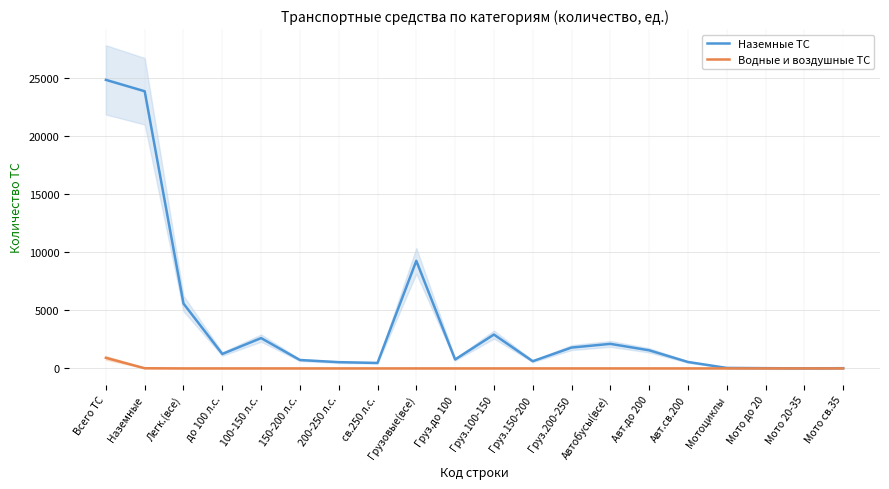

Reading left to right, extract all data points from this chart.

Наземные ТС: 24872	23890	5589	1245	2613	723	538	470	9273	770	2918	620	1796	2115	1561	554	42	20	4	18
Водные и воздушные ТС: 912	14	0	0	0	0	0	0	0	0	0	0	0	0	0	0	0	0	0	0